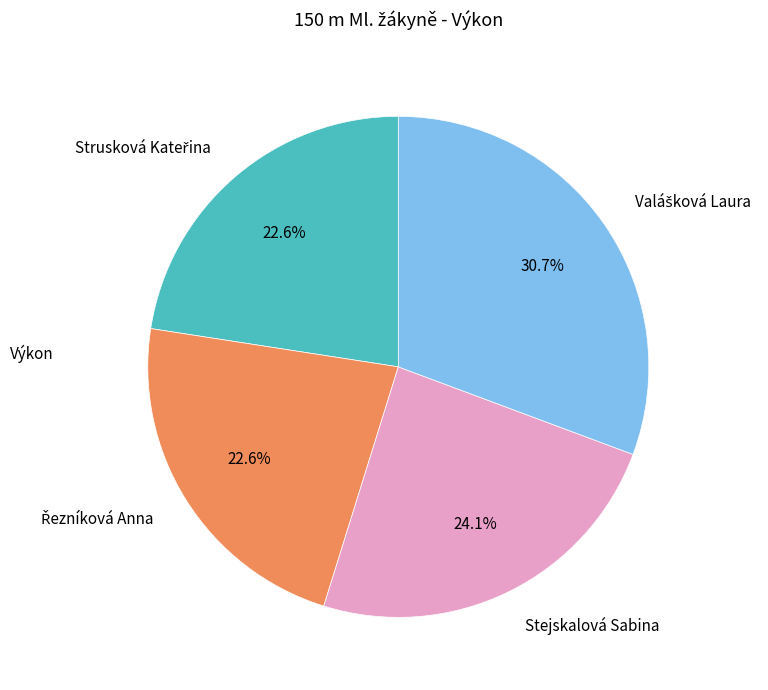

Is there any slice that represents more than half of the pie?

No